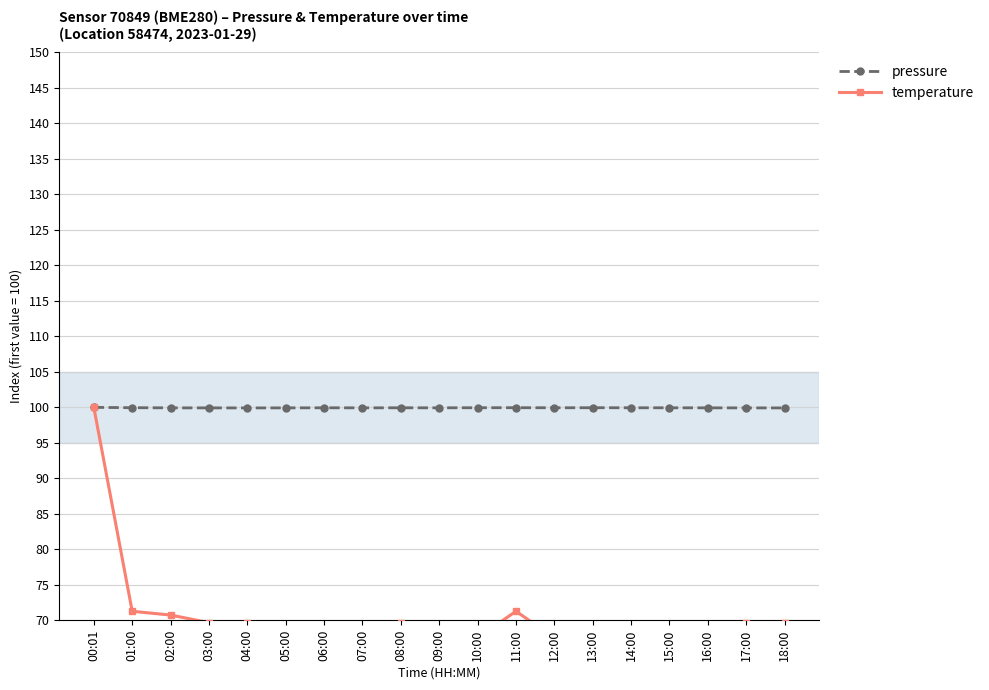

How many data points does each series have?

19